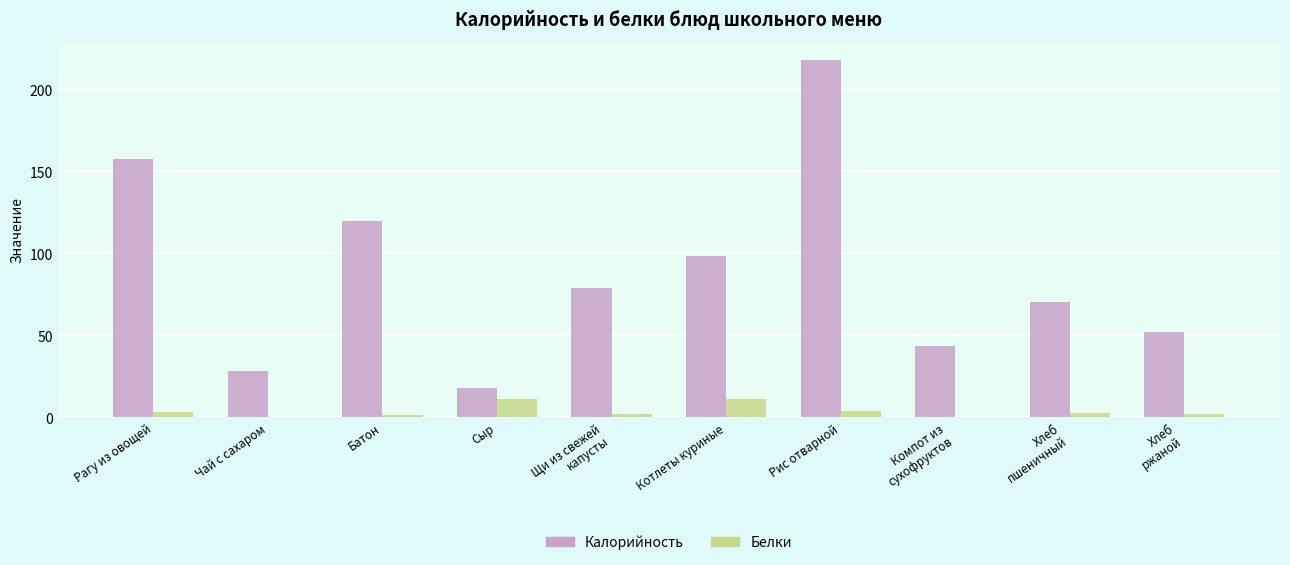

Between Щи из свежей
капусты and Хлеб
пшеничный, which series saw the biggest shift?

Калорийность